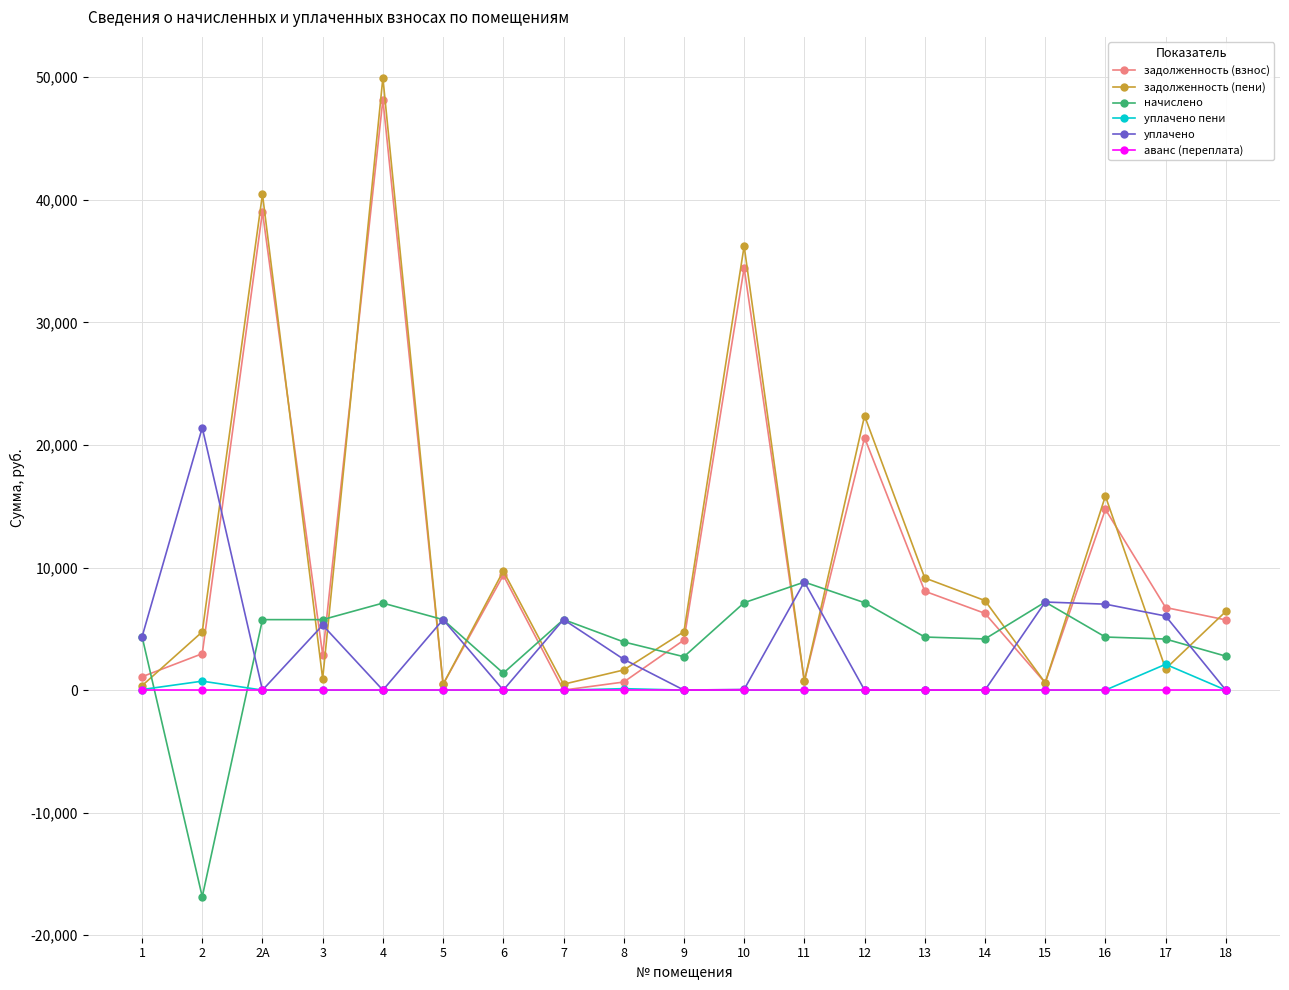

What position from the right is 18?

1